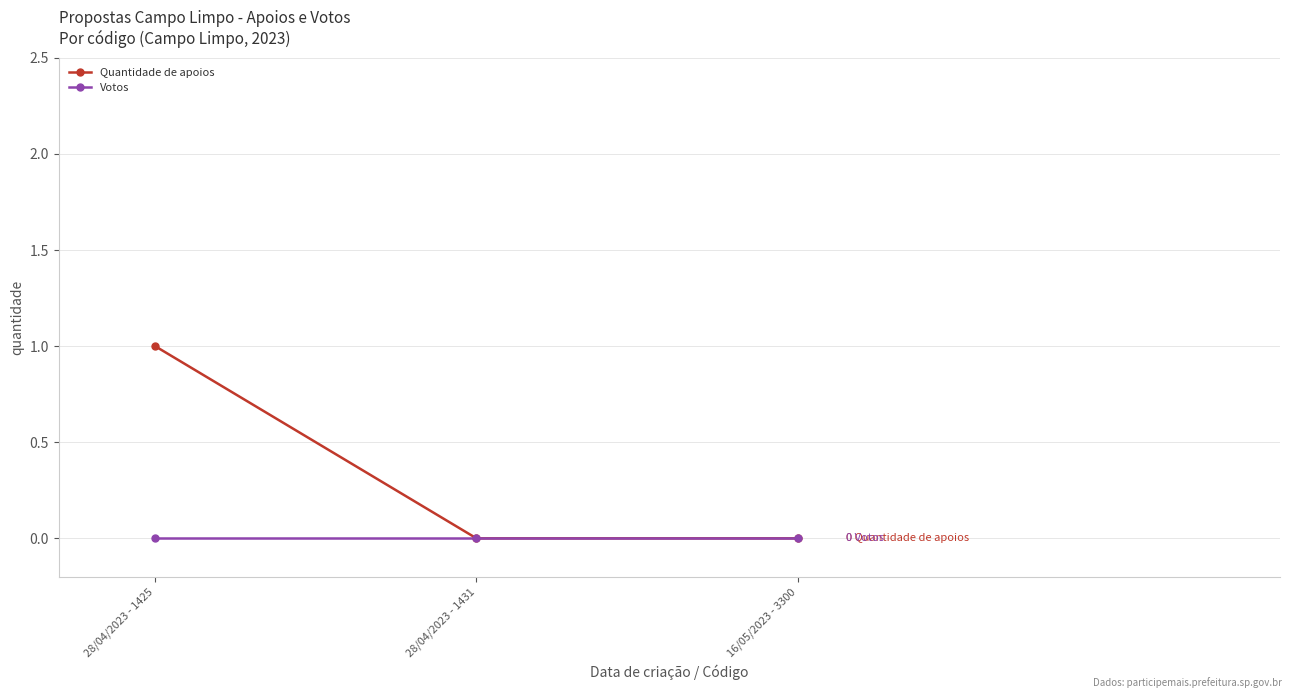

How many series are shown in this chart?

2